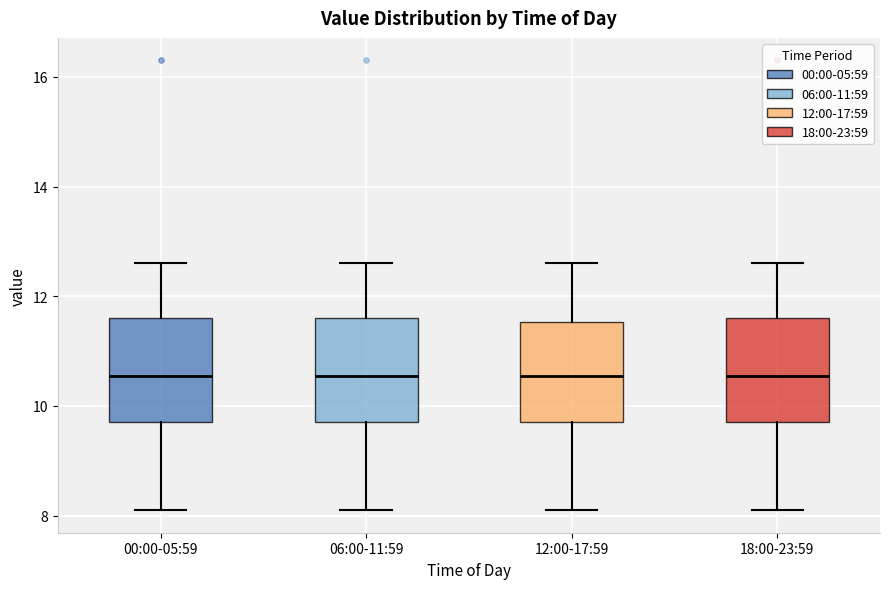

Reading left to right, transcribe this box plot: for each box, give where its median line is, the range the box spans, and where its two whiskers end, as read against the y-axis. The values are not printed on the chart, so give them approximately, as read against the axis.

00:00-05:59: median 10.6, box 9.8 to 11.6, whiskers 8.2 to 12.6
06:00-11:59: median 10.6, box 9.8 to 11.6, whiskers 8.2 to 12.6
12:00-17:59: median 10.6, box 9.8 to 11.6, whiskers 8.2 to 12.6
18:00-23:59: median 10.6, box 9.8 to 11.6, whiskers 8.2 to 12.6